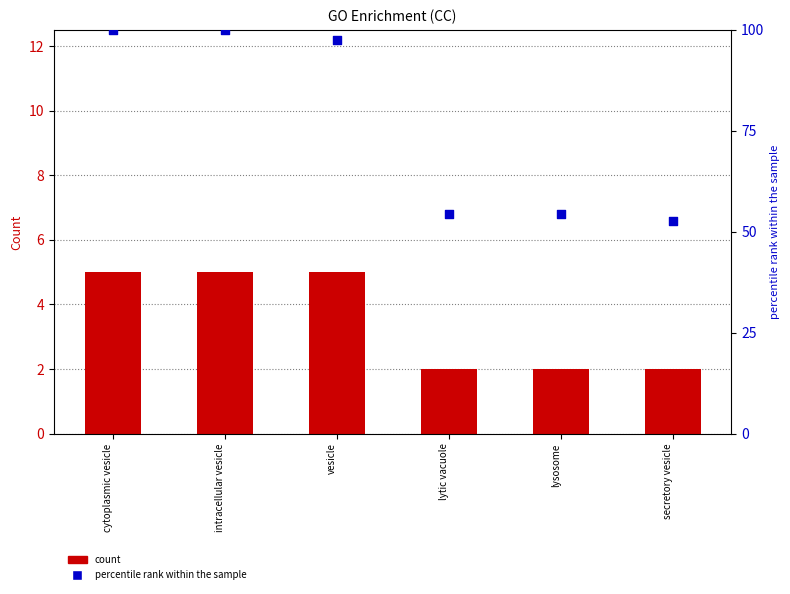

Which series contains the highest Y value?

percentile rank within the sample